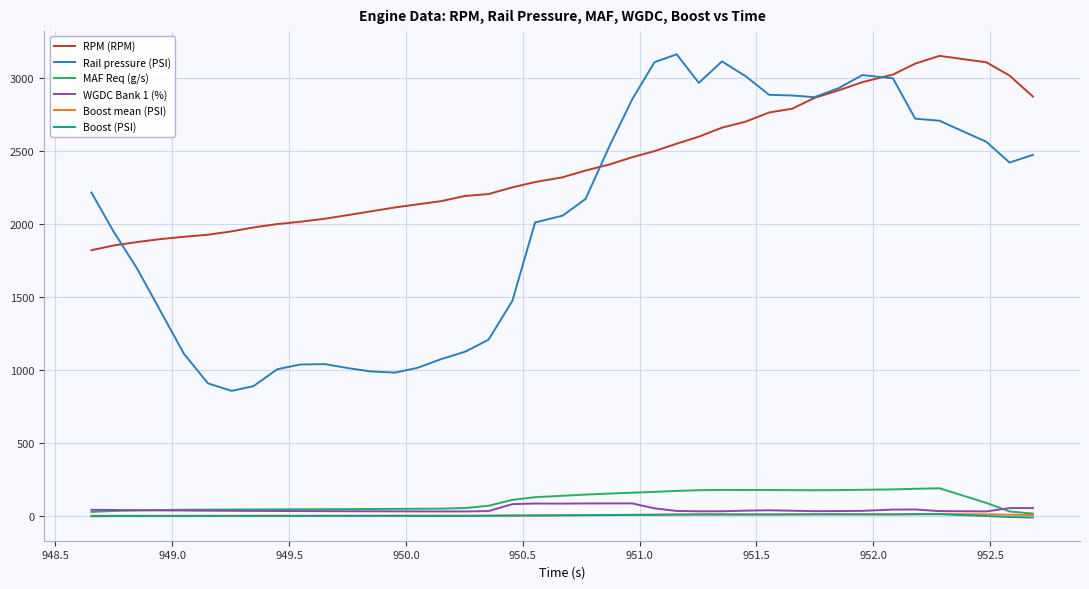

True or false: Boost (PSI) and RPM (RPM) cross at least once.

False